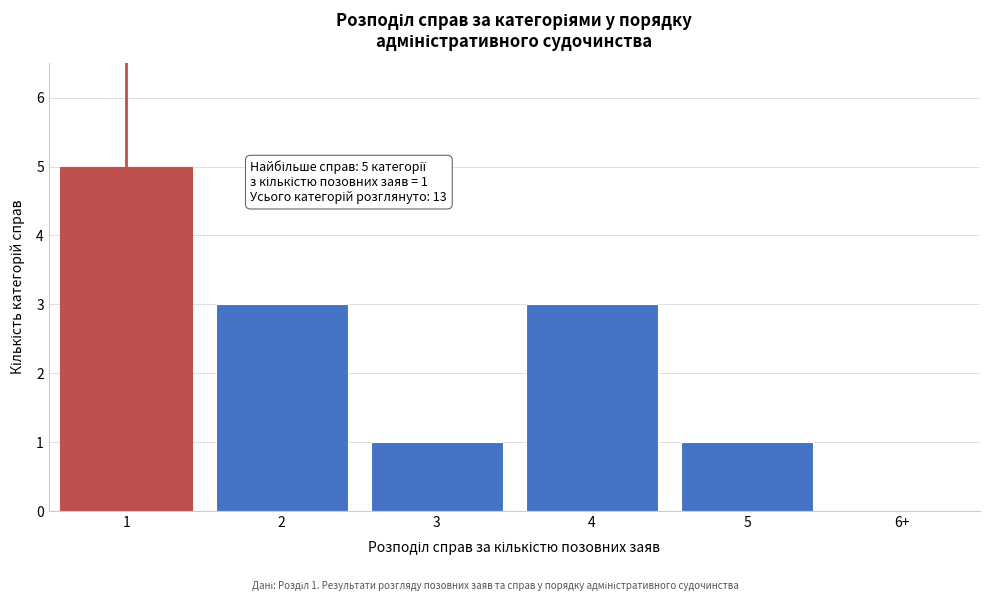

Reading left to right, transcribe all the data shown in this chart.

1=5	2=3	3=1	4=3	5=1	6+=0